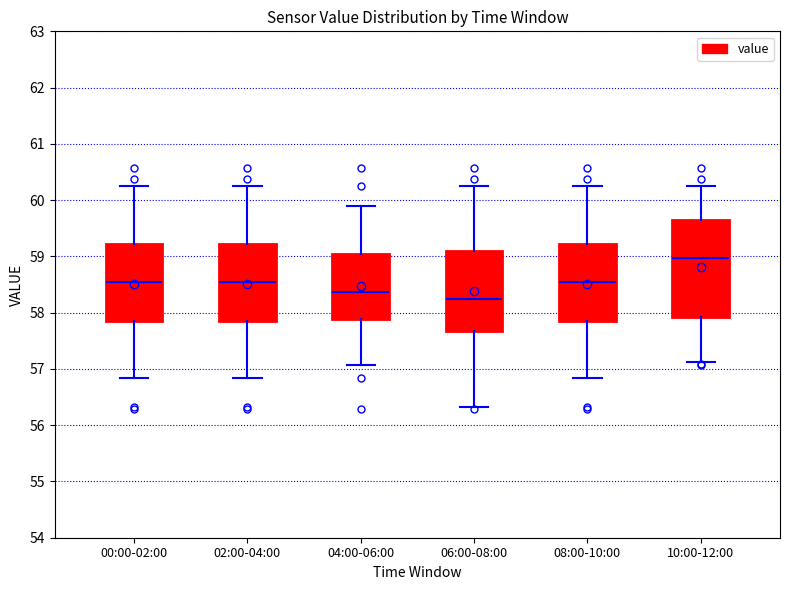

Which box's median line is the lowest?

06:00-08:00